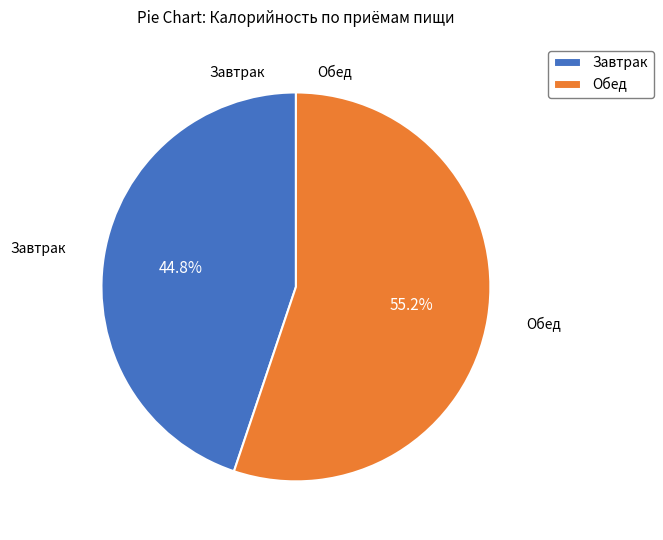

Rank the categories by value from lowest to highest.

Завтрак, Обед